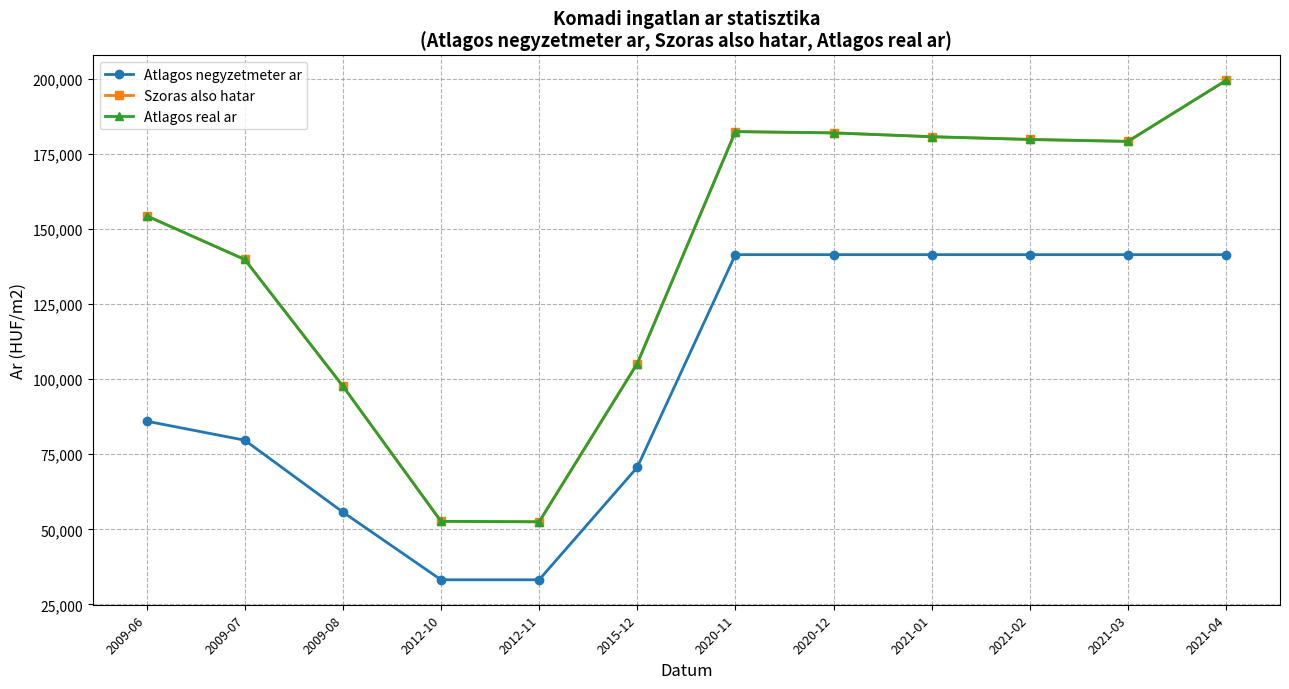

True or false: Atlagos real ar and Atlagos negyzetmeter ar cross at least once.

False